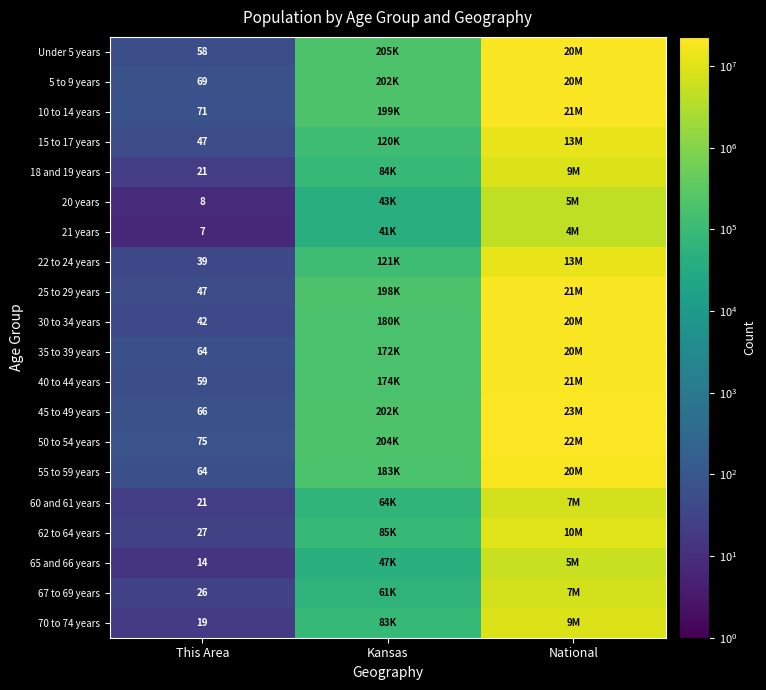

True or false: 20 years has a value of 8 at This Area.

True